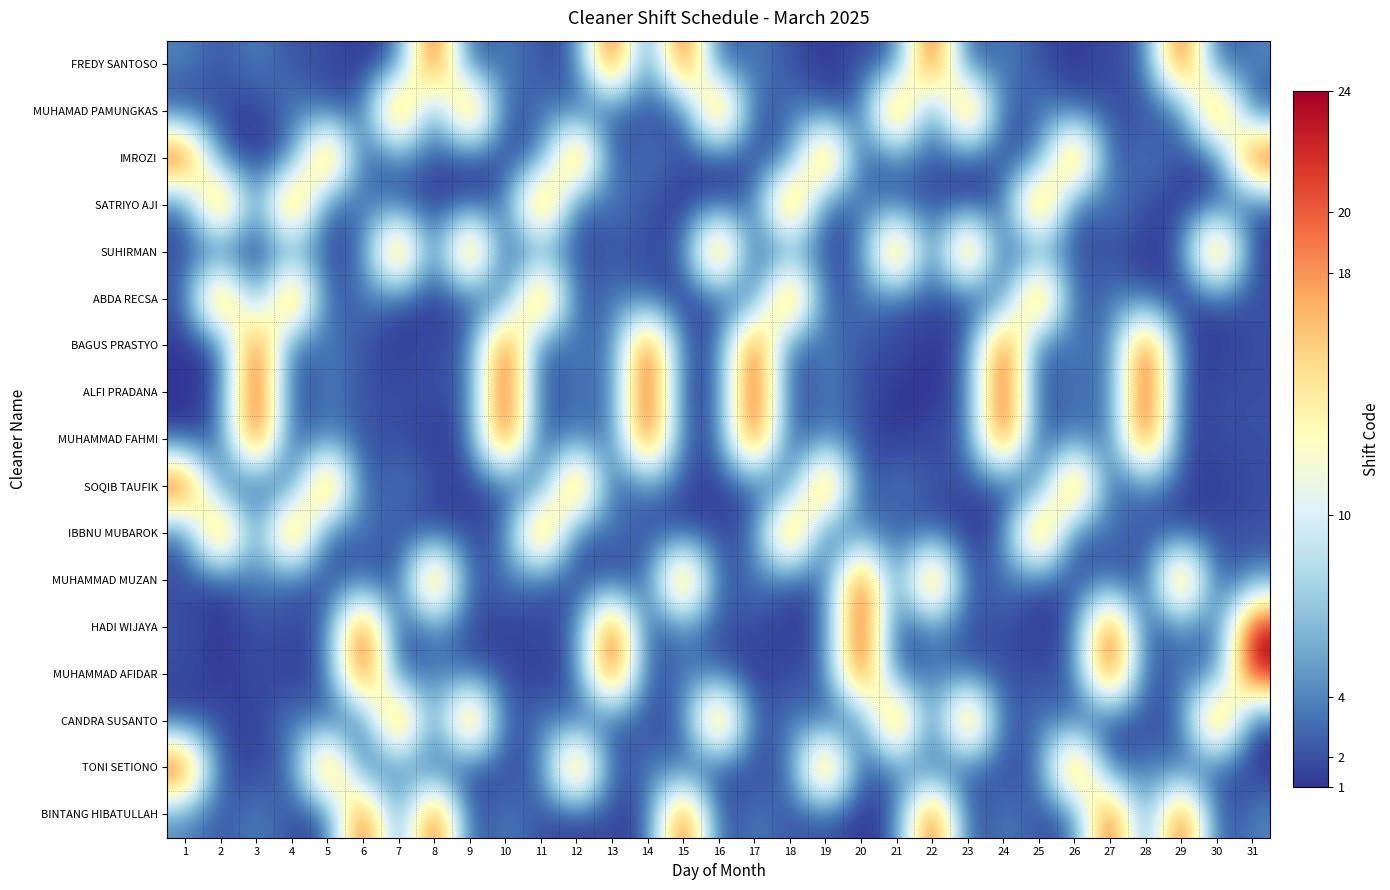

Reading right to left, list all the values displayed in this chart.

FREDY SANTOSO: 31=4	30=1	29=24	28=2	27=2	26=1	25=2	24=4	23=1	22=24	21=2	20=2	19=1	18=2	17=4	16=1	15=24	14=1	13=24	12=2	11=2	10=4	9=1	8=24	7=2	6=1	5=2	4=2	3=4	2=2	1=4
MUHAMAD PAMUNGKAS: 31=1	30=24	29=2	28=2	27=2	26=2	25=4	24=1	23=24	22=1	21=24	20=2	19=2	18=4	17=1	16=24	15=1	14=2	13=2	12=2	11=4	10=1	9=24	8=2	7=24	6=2	5=2	4=4	3=1	2=2	1=1
IMROZI: 31=24	30=1	29=2	28=4	27=1	26=24	25=2	24=2	23=2	22=2	21=4	20=1	19=24	18=2	17=2	16=1	15=2	14=4	13=1	12=24	11=2	10=2	9=1	8=2	7=4	6=1	5=24	4=2	3=1	2=2	1=24
SATRIYO AJI: 31=2	30=2	29=1	28=2	27=4	26=1	25=24	24=2	23=1	22=2	21=2	20=4	19=1	18=24	17=2	16=2	15=1	14=2	13=4	12=1	11=24	10=2	9=2	8=1	7=2	6=4	5=1	4=24	3=2	2=24	1=2
SUHIRMAN: 31=1	30=24	29=2	28=1	27=2	26=2	25=4	24=1	23=24	22=1	21=24	20=2	19=2	18=4	17=1	16=24	15=2	14=2	13=2	12=2	11=4	10=1	9=24	8=1	7=24	6=2	5=2	4=4	3=1	2=1	1=2
ABDA RECSA: 31=2	30=2	29=1	28=2	27=4	26=1	25=24	24=2	23=1	22=2	21=2	20=4	19=1	18=24	17=2	16=2	15=1	14=2	13=4	12=1	11=24	10=2	9=2	8=1	7=2	6=4	5=1	4=24	3=2	2=24	1=2
BAGUS PRASTYO: 31=2	30=1	29=2	28=24	27=2	26=4	25=1	24=24	23=2	22=1	21=2	20=2	19=4	18=1	17=24	16=2	15=2	14=24	13=2	12=4	11=1	10=24	9=2	8=2	7=1	6=2	5=4	4=1	3=24	2=1	1=1
ALFI PRADANA: 31=2	30=2	29=1	28=24	27=2	26=4	25=1	24=24	23=2	22=1	21=1	20=2	19=4	18=1	17=24	16=2	15=1	14=24	13=2	12=4	11=1	10=24	9=2	8=2	7=2	6=2	5=4	4=1	3=24	2=2	1=1
MUHAMMAD FAHMI: 31=2	30=2	29=1	28=24	27=2	26=4	25=1	24=24	23=2	22=2	21=1	20=2	19=4	18=1	17=24	16=2	15=2	14=24	13=2	12=4	11=1	10=24	9=2	8=1	7=2	6=2	5=4	4=1	3=24	2=2	1=1
SOQIB TAUFIK: 31=2	30=1	29=2	28=4	27=1	26=24	25=2	24=1	23=2	22=2	21=4	20=1	19=24	18=2	17=2	16=1	15=2	14=4	13=1	12=24	11=2	10=2	9=1	8=2	7=4	6=1	5=24	4=2	3=2	2=2	1=24
IBBNU MUBAROK: 31=2	30=2	29=1	28=2	27=4	26=1	25=24	24=2	23=1	22=2	21=2	20=4	19=1	18=24	17=2	16=2	15=1	14=2	13=4	12=1	11=24	10=2	9=2	8=1	7=2	6=4	5=1	4=24	3=2	2=24	1=2
MUHAMMAD MUZAN: 31=4	30=1	29=24	28=1	27=2	26=2	25=2	24=4	23=1	22=24	21=2	20=24	19=2	18=2	17=4	16=1	15=24	14=2	13=1	12=2	11=2	10=4	9=1	8=24	7=1	6=2	5=2	4=2	3=4	2=1	1=2
HADI WIJAYA: 31=24	30=2	29=4	28=1	27=24	26=2	25=1	24=2	23=2	22=4	21=1	20=24	19=2	18=1	17=2	16=2	15=4	14=1	13=24	12=2	11=2	10=1	9=2	8=4	7=1	6=24	5=2	4=2	3=2	2=1	1=2
MUHAMMAD AFIDAR: 31=24	30=2	29=4	28=1	27=24	26=2	25=2	24=2	23=2	22=4	21=1	20=24	19=2	18=2	17=1	16=2	15=4	14=1	13=24	12=2	11=1	10=2	9=2	8=4	7=1	6=24	5=2	4=1	3=2	2=1	1=2
CANDRA SUSANTO: 31=1	30=24	29=2	28=2	27=1	26=2	25=4	24=1	23=24	22=1	21=24	20=2	19=2	18=4	17=1	16=24	15=2	14=2	13=2	12=2	11=4	10=1	9=24	8=2	7=24	6=2	5=2	4=4	3=1	2=2	1=1
TONI SETIONO: 31=1	30=2	29=2	28=4	27=1	26=24	25=2	24=2	23=2	22=2	21=4	20=1	19=24	18=2	17=2	16=1	15=2	14=4	13=1	12=24	11=2	10=2	9=1	8=2	7=4	6=1	5=24	4=2	3=2	2=1	1=24
BINTANG HIBATULLAH: 31=4	30=1	29=24	28=2	27=24	26=2	25=2	24=4	23=1	22=24	21=2	20=1	19=2	18=2	17=4	16=1	15=24	14=1	13=2	12=1	11=2	10=4	9=1	8=24	7=2	6=24	5=1	4=2	3=4	2=2	1=4